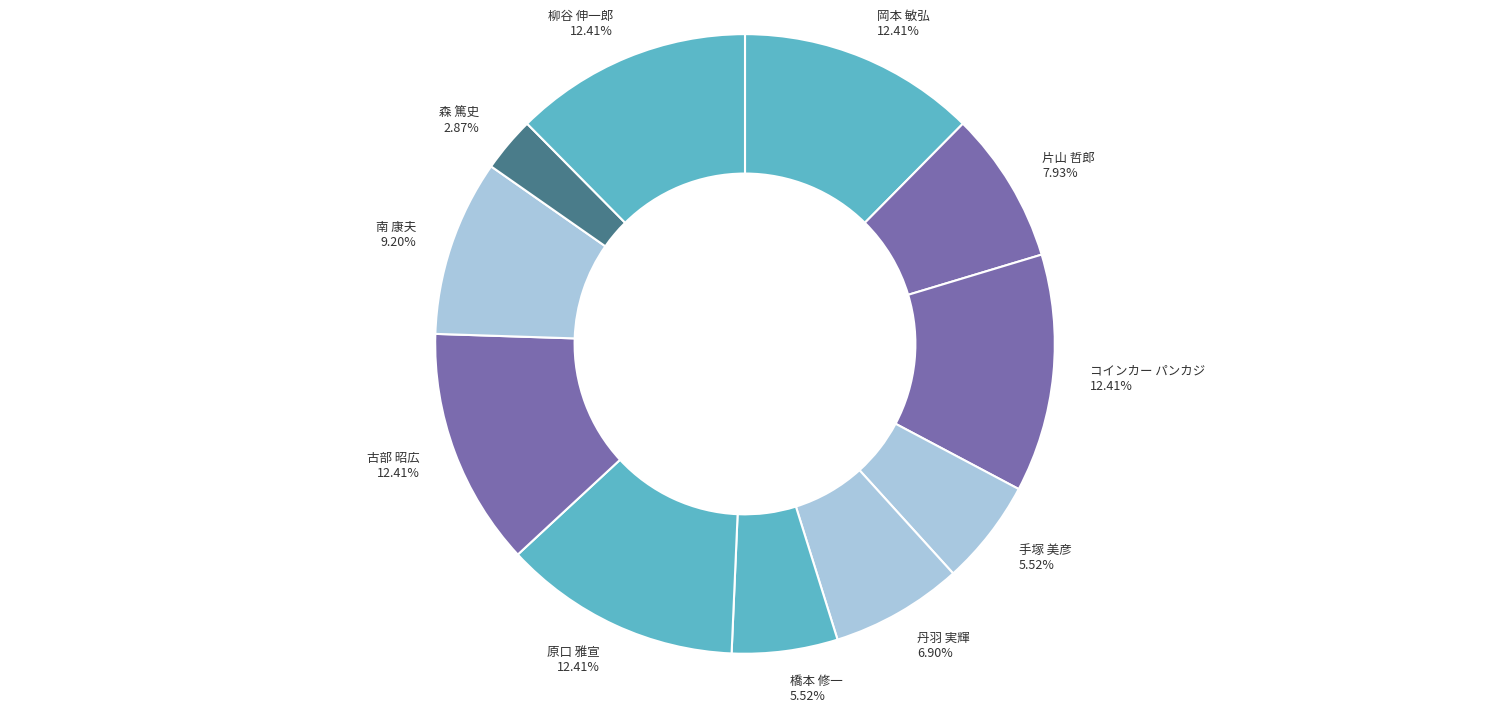

How much of the chart is everything except 岡本 敏弘?

87.6%